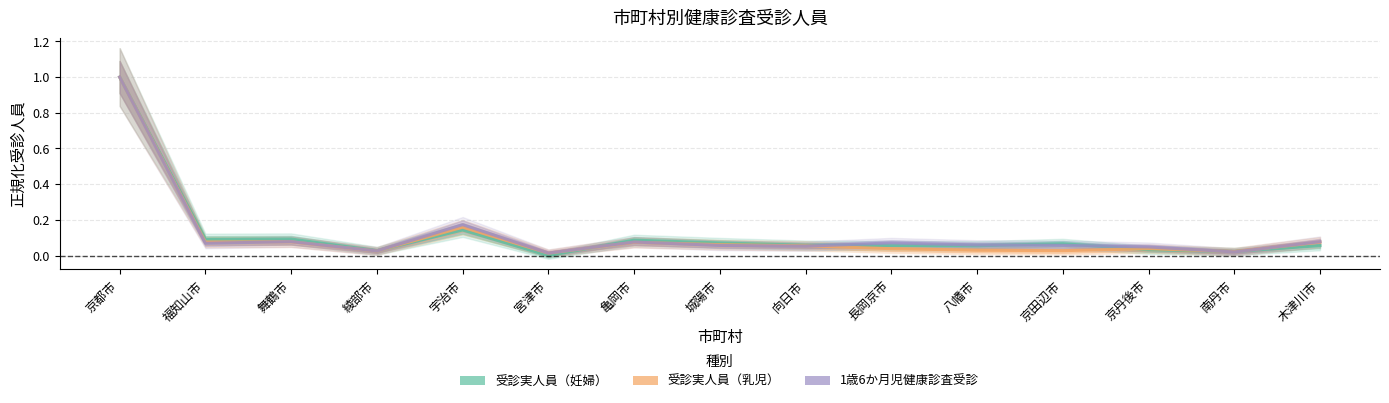

What is the difference between the 1歳6か月児健康診査受診 values at 八幡市 and 宇治市?

0.1